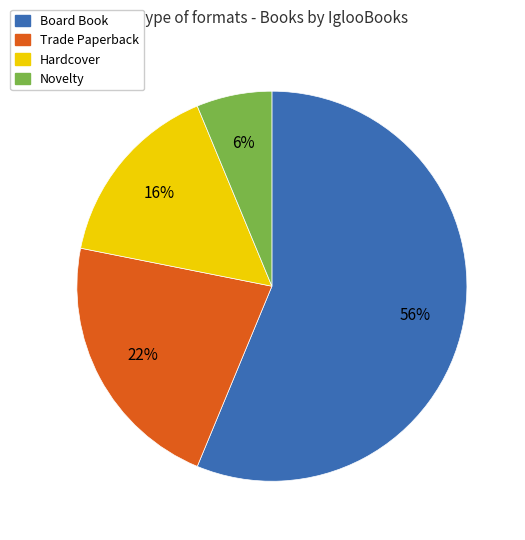

Which has a higher value, Trade Paperback or Board Book?

Board Book